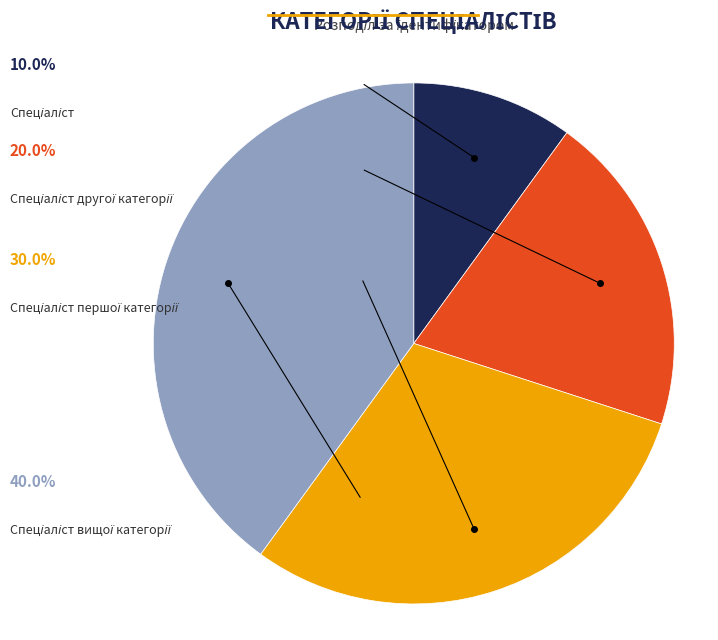

Which category has the biggest portion of the pie?

Спеціаліст вищої категорії